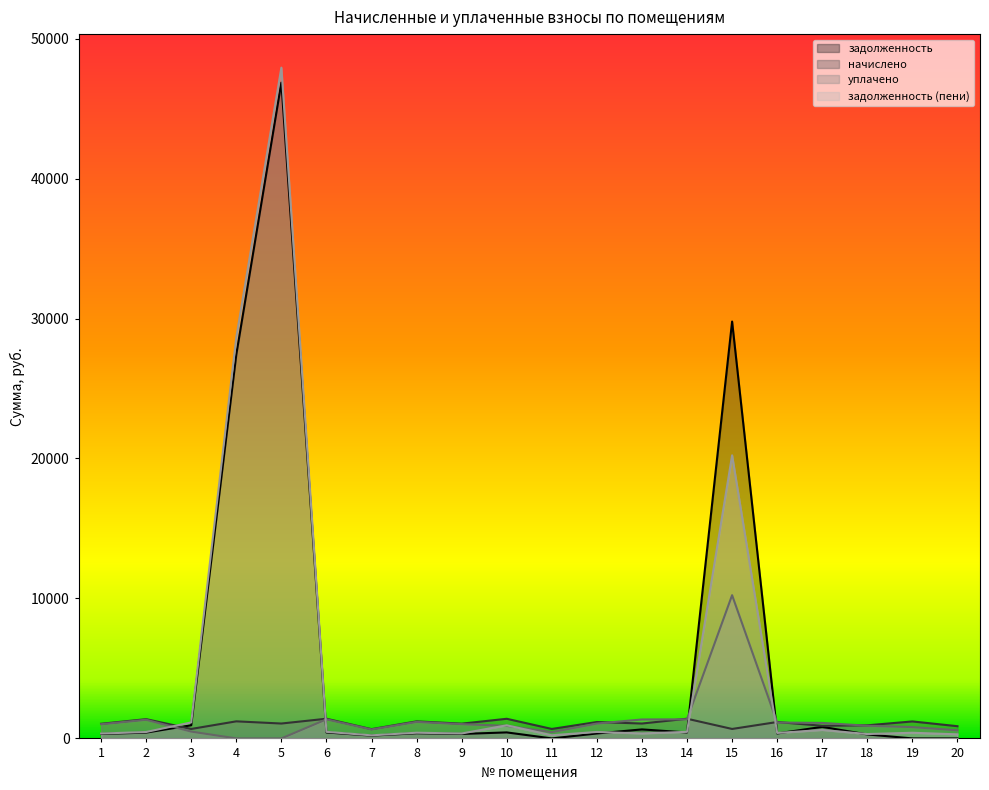

What is the maximum value shown in the chart?

47922.2